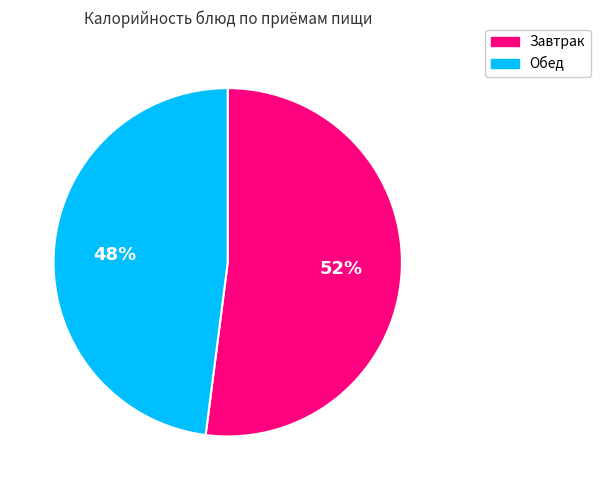

Does any single category account for the majority?

Yes